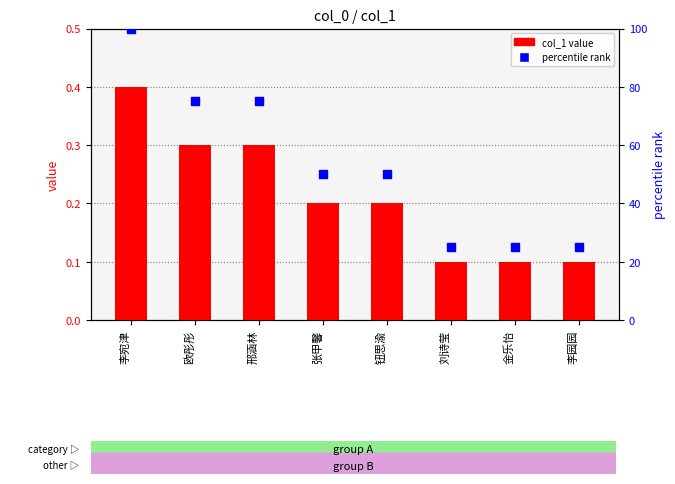

At which category is the sum across all series the highest?

李宛津